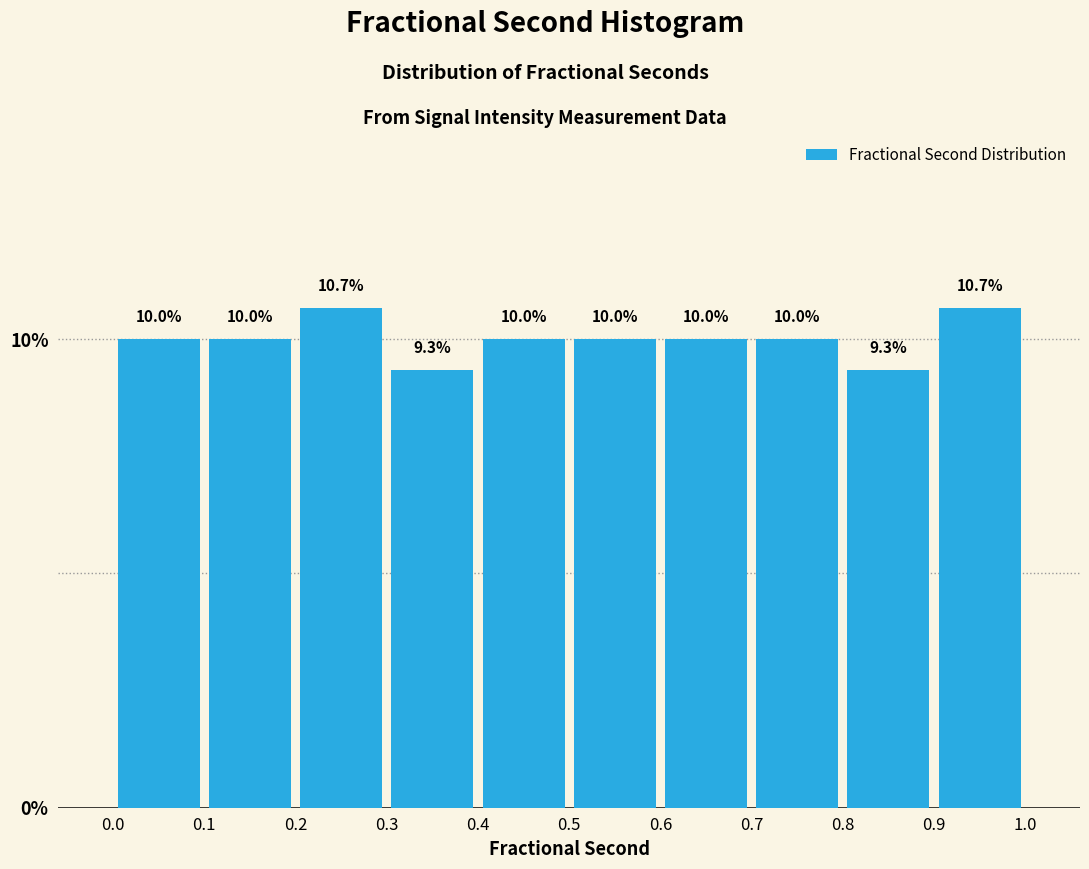

How tall is the bar that spans 0.9 to 1.0 on the x-axis?

10.7